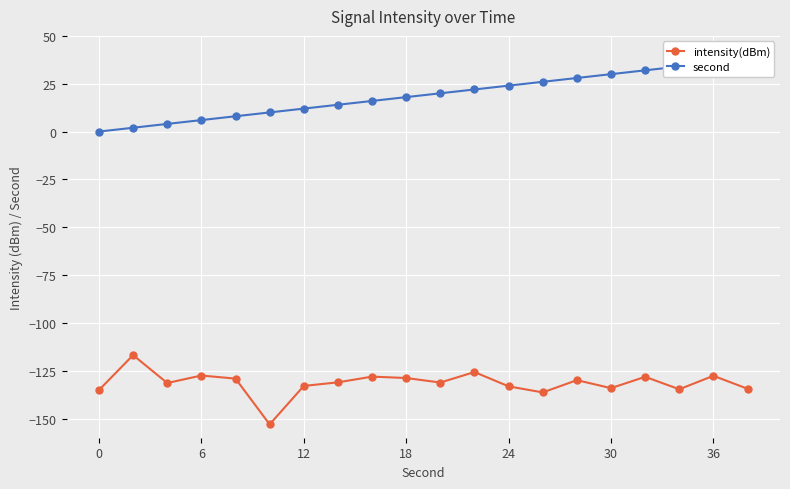

True or false: intensity(dBm) has more than 2 interior local peaks.

True